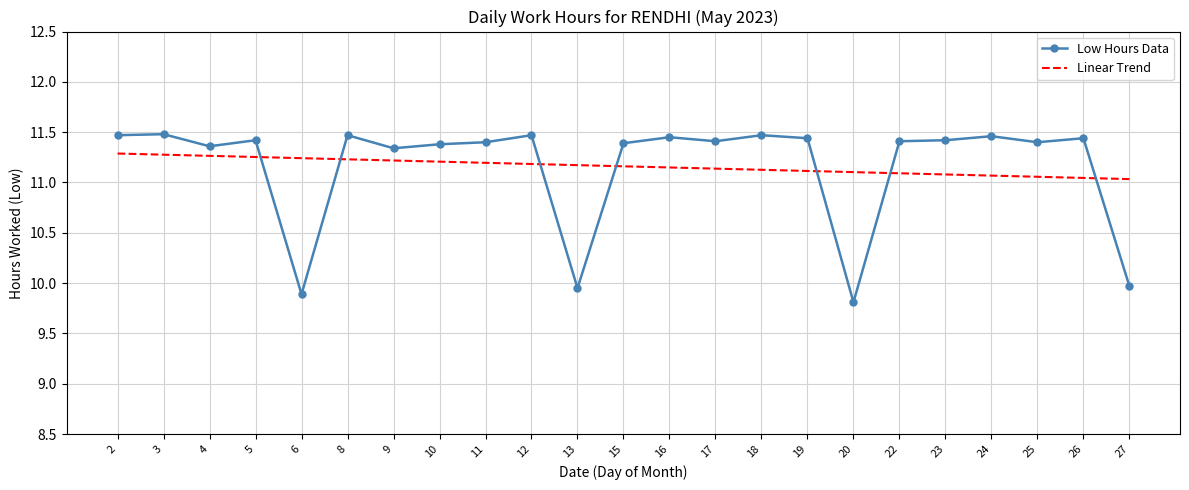

What are all the series names shown in the legend?

Low Hours Data, Linear Trend